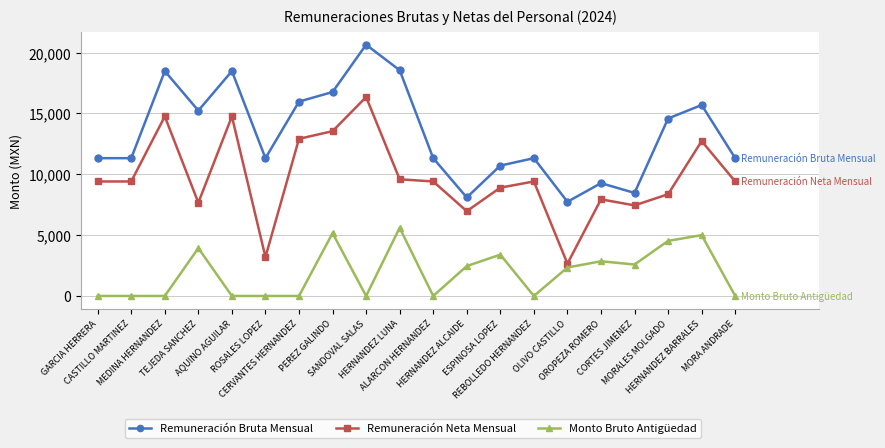

What are all the series names shown in the legend?

Remuneración Bruta Mensual, Remuneración Neta Mensual, Monto Bruto Antigüedad